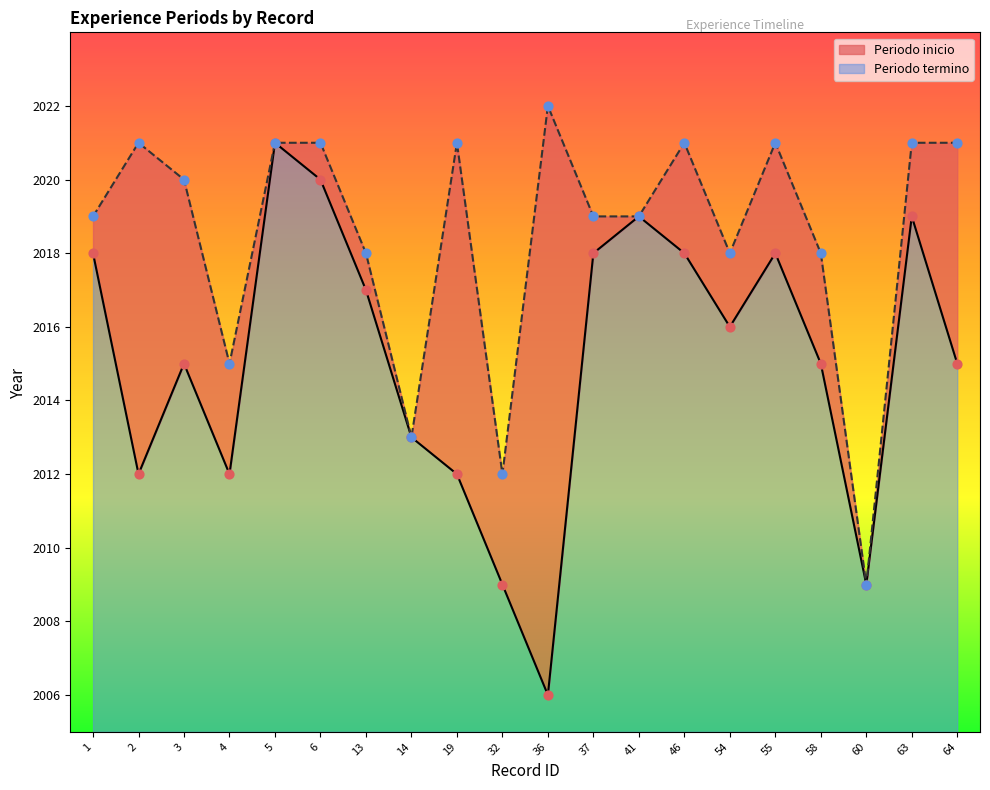

What are all the series names shown in the legend?

Periodo inicio, Periodo termino